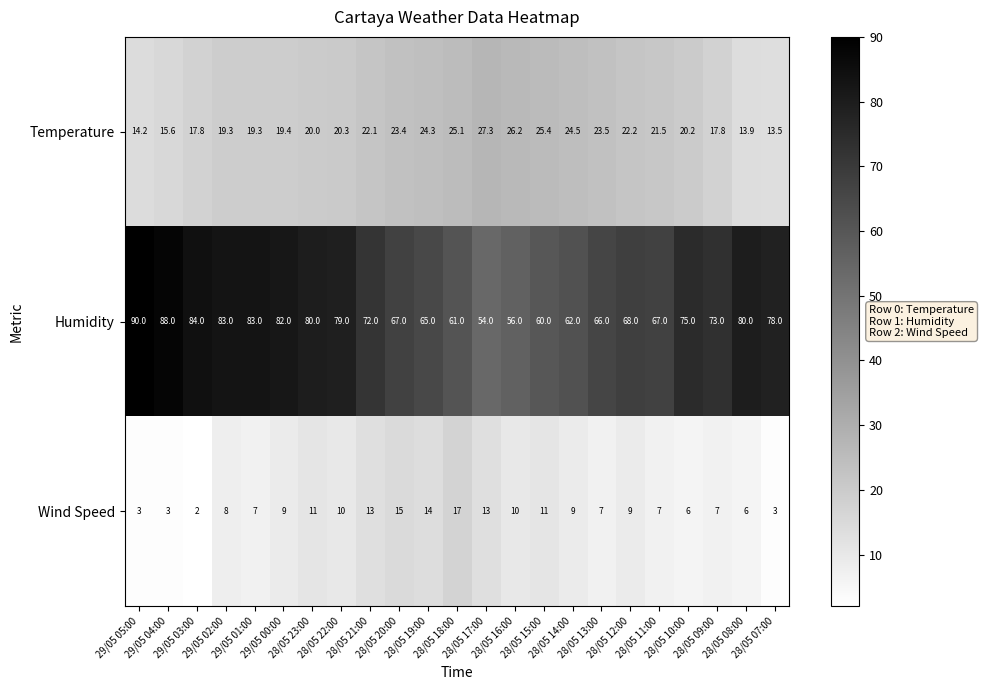

What is the total value across all series at 28/05 12:00?

99.2